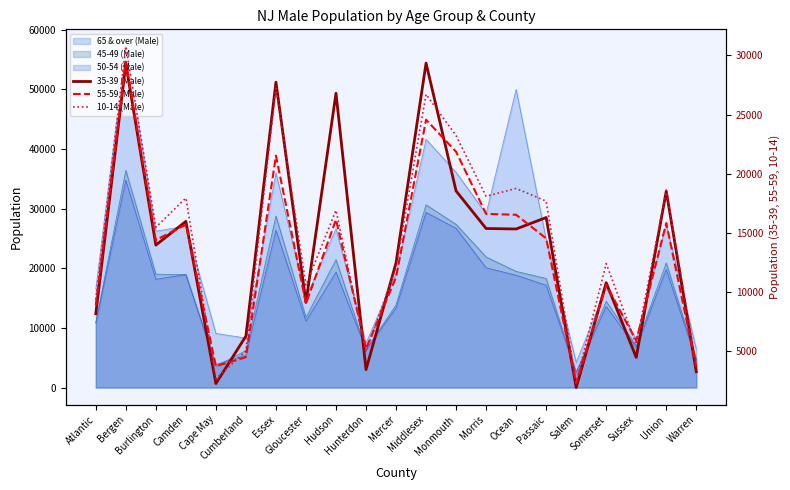

Where do 55-59 (Male) and 10-14 (Male) first cross each other?

Camden and Cape May